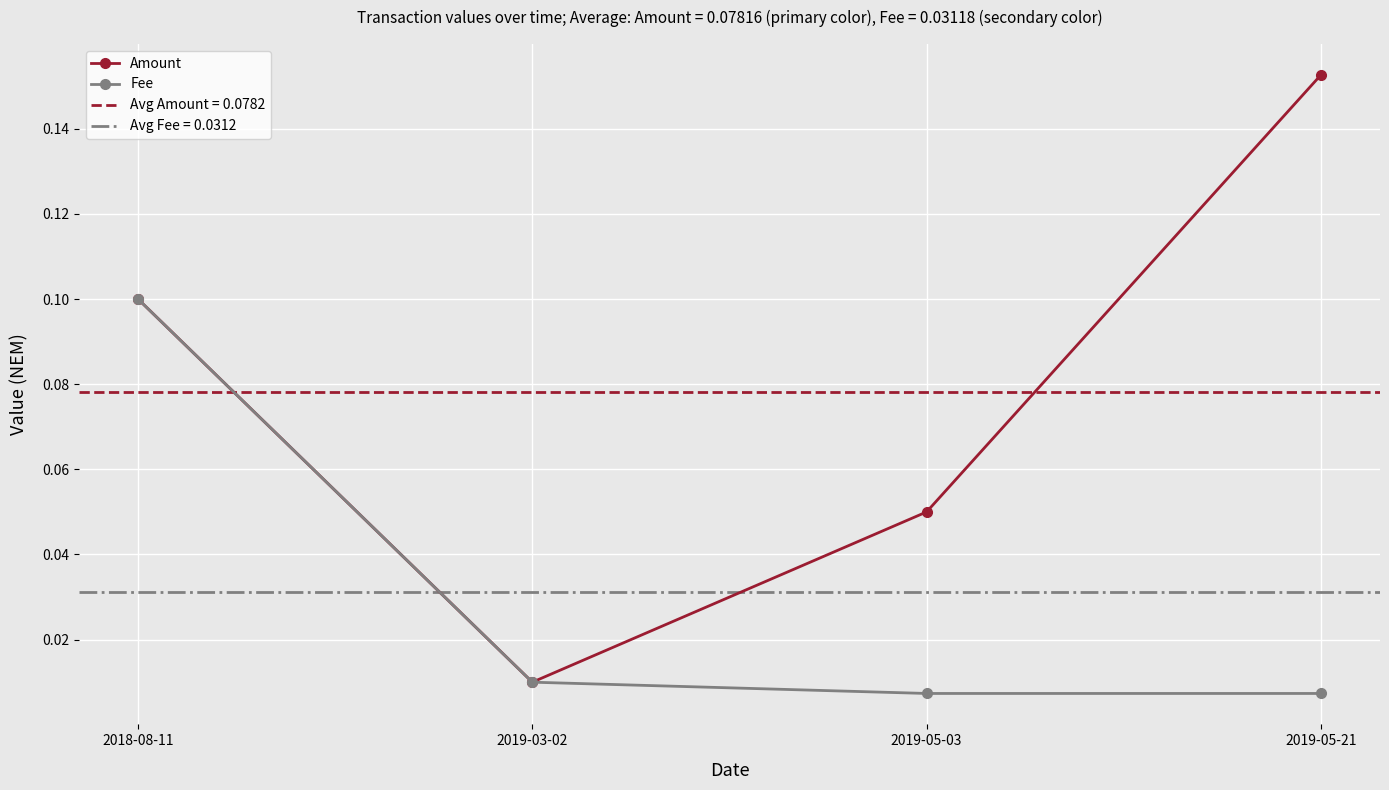

True or false: Amount and Fee intersect in this chart.

False